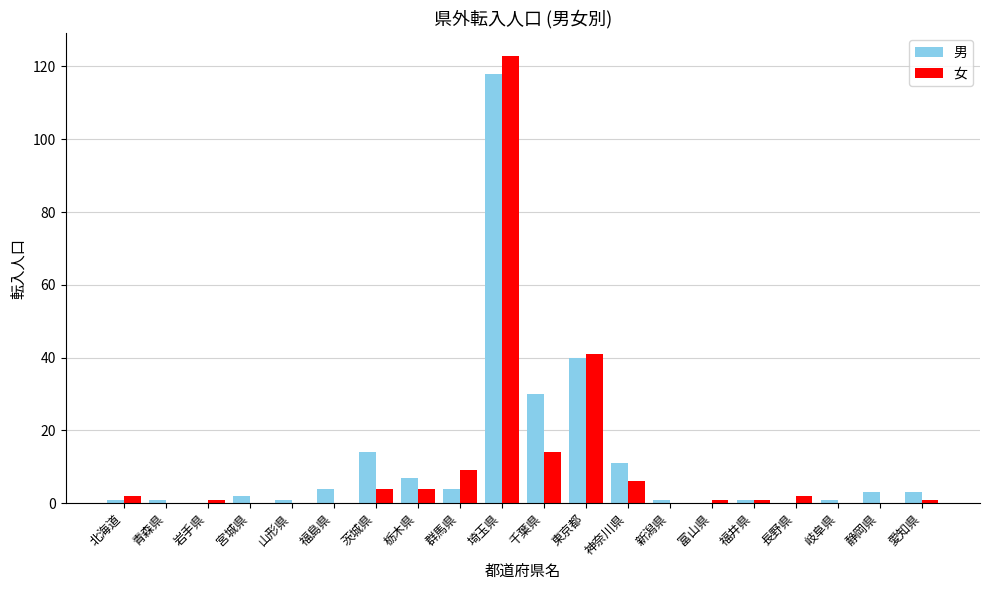

Which category has the highest value in the 女 series?

埼玉県